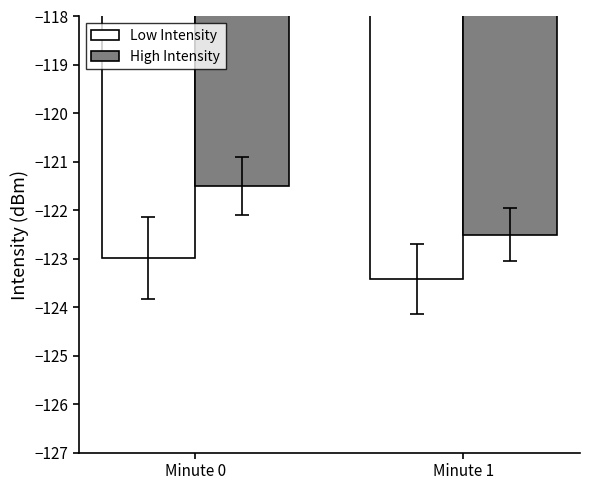

The value of High Intensity at Minute 1 is -122.5. True or false?

True